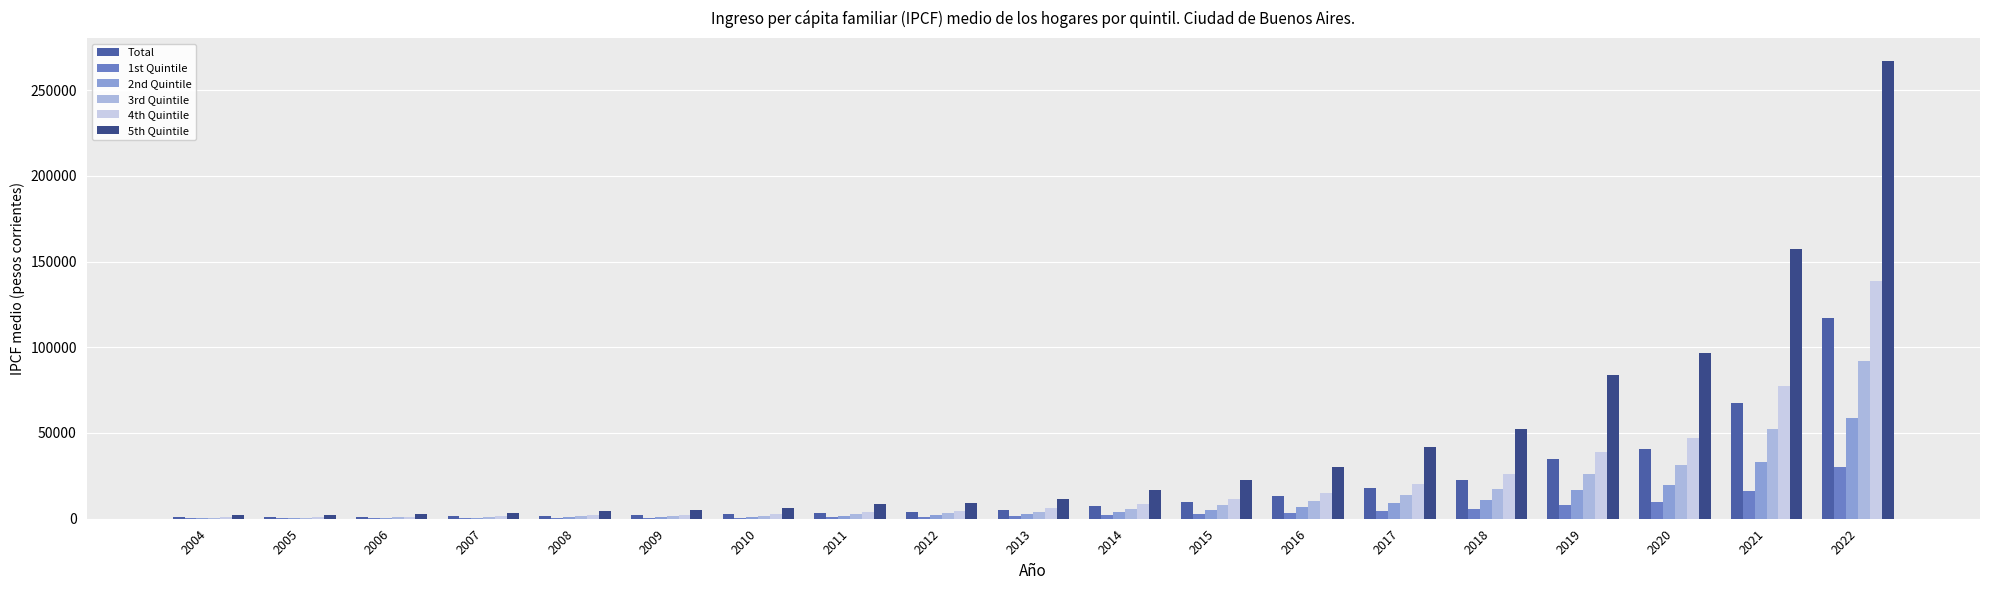

True or false: 1st Quintile has a value of 562.0 at 2007.

False